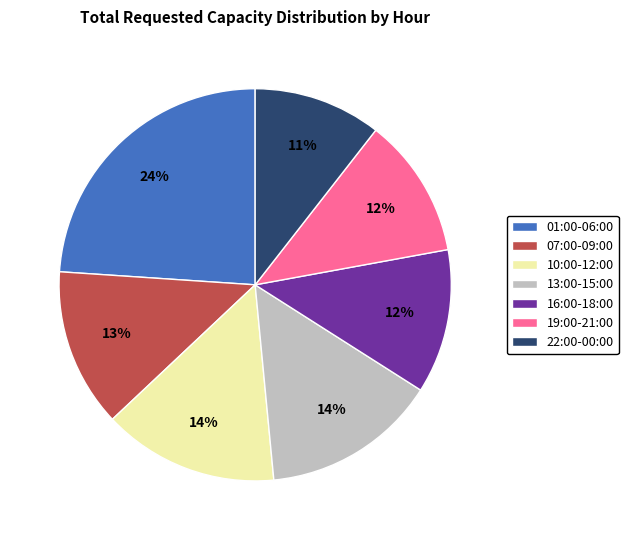

What is the largest slice in the pie chart?

01:00-06:00